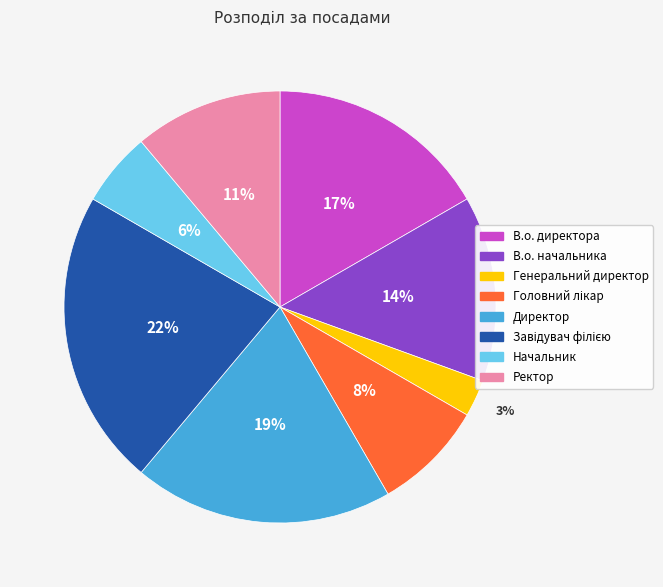

Is there any slice that represents more than half of the pie?

No